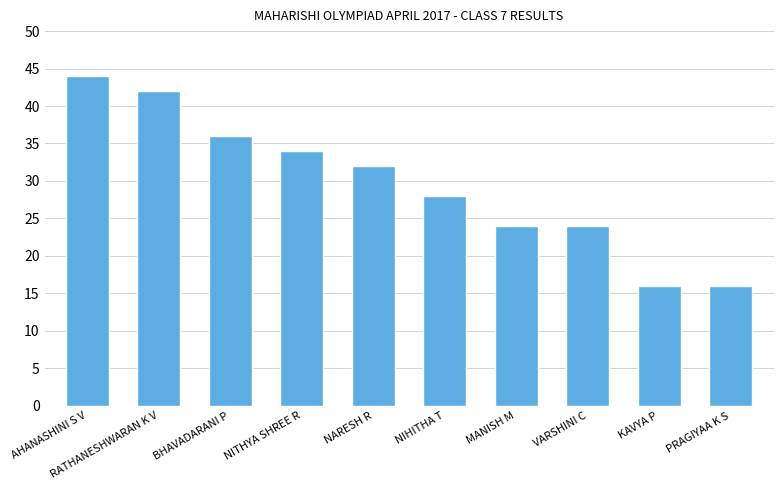

Reading right to left, list all the values displayed in this chart.

16	16	24	24	28	32	34	36	42	44